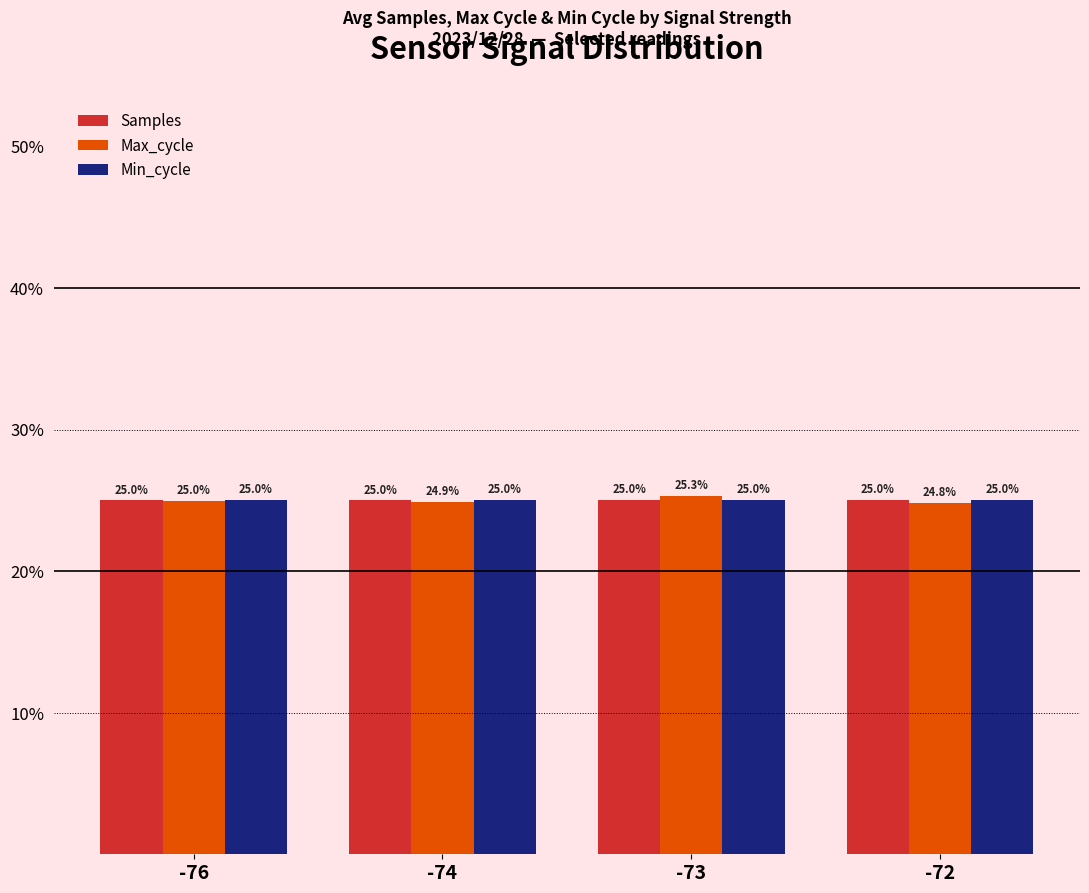

Is it true that Min_cycle equals 12.7 at -72?

False